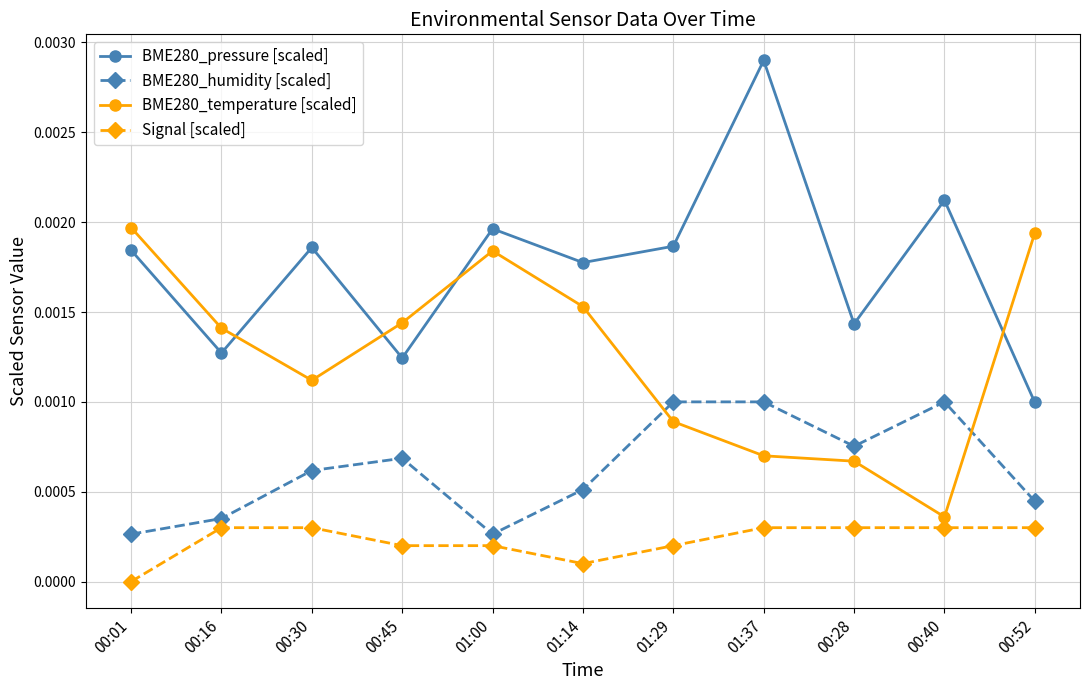

In BME280_humidity [scaled], how many points are lower than both neighbors (excluding endpoints)?

2